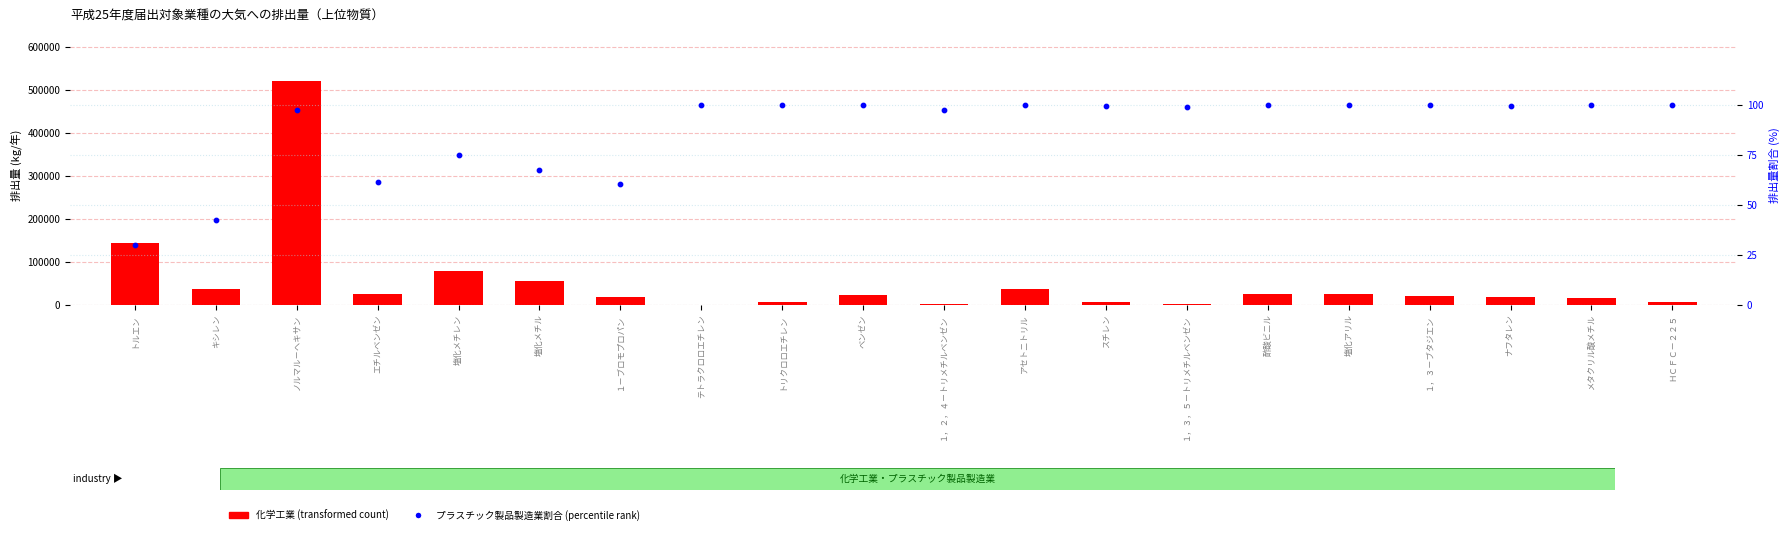

At how many categories does at least one series exceed 512708?

1